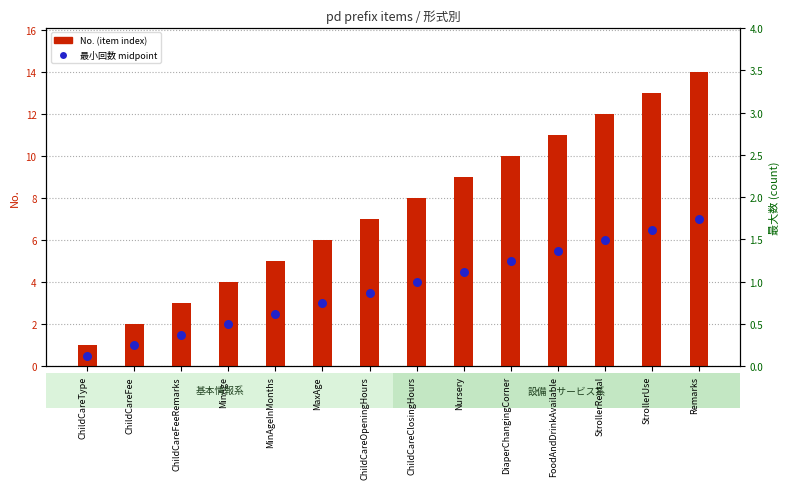

Is the value of 最小回数 midpoint at ChildCareType greater than the value of No. (item index) at ChildCareFeeRemarks?

No